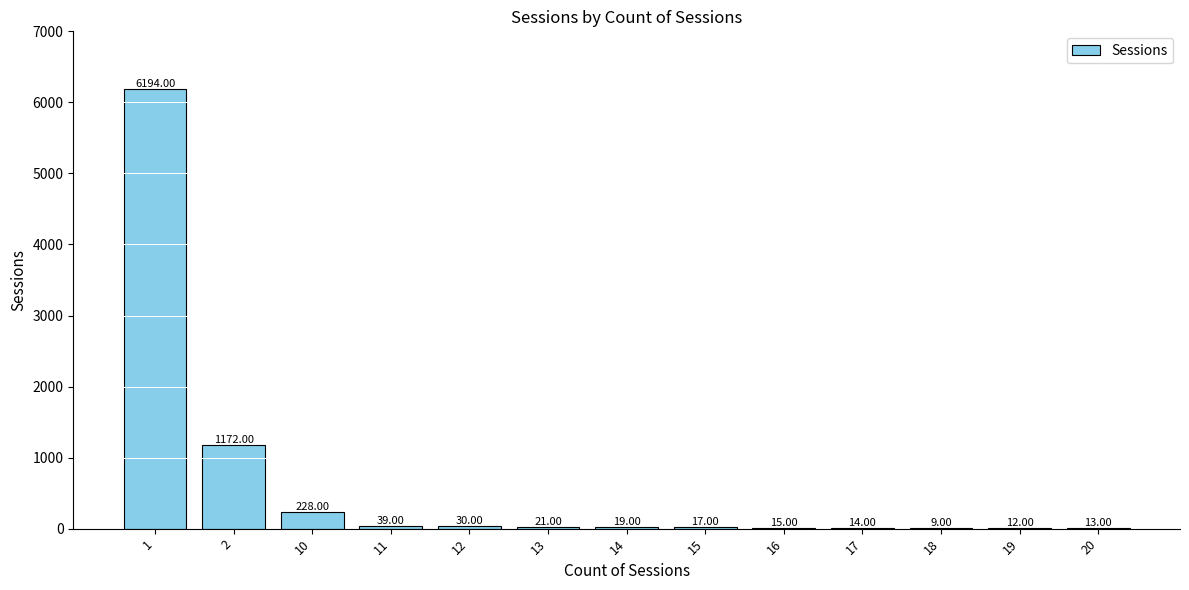

What is the change in value from 14 to 20?

-6